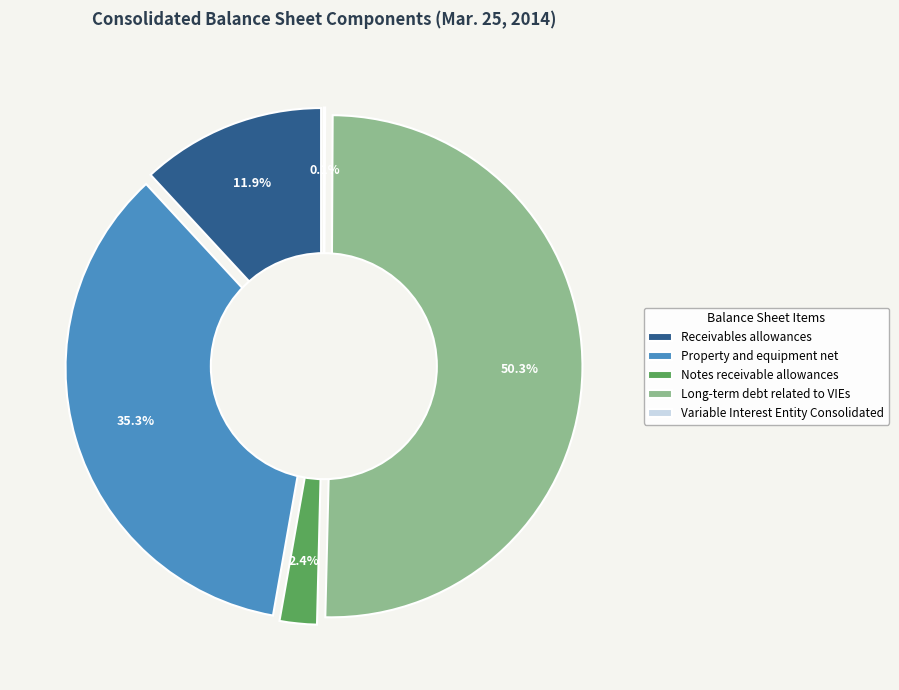

Is Long-term debt related to VIEs the majority of the pie?

Yes